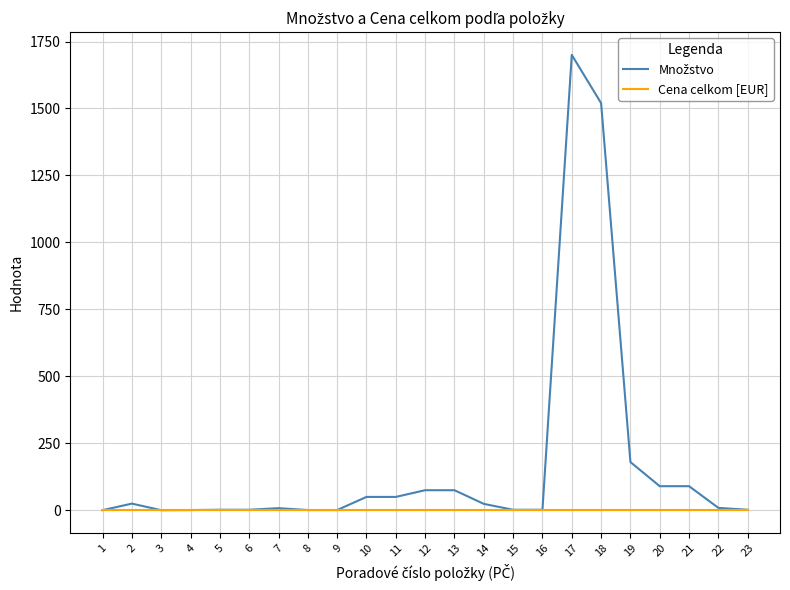

What is the maximum value shown in the chart?

1700.0